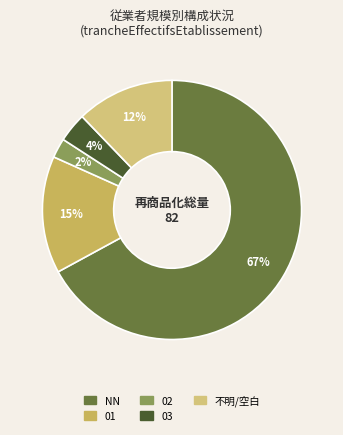

How many segments does this pie chart have?

5